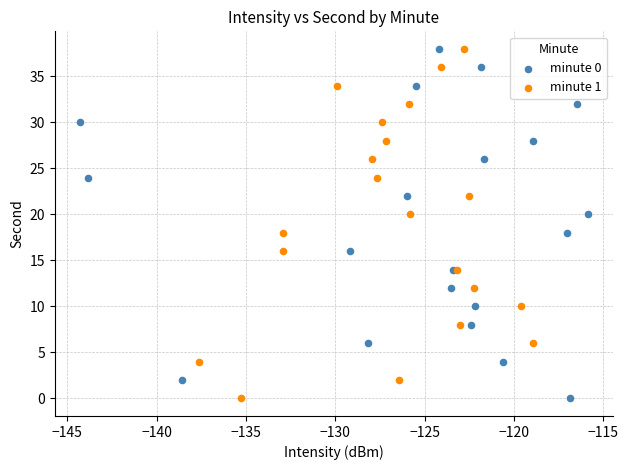

What are all the series names shown in the legend?

minute 0, minute 1